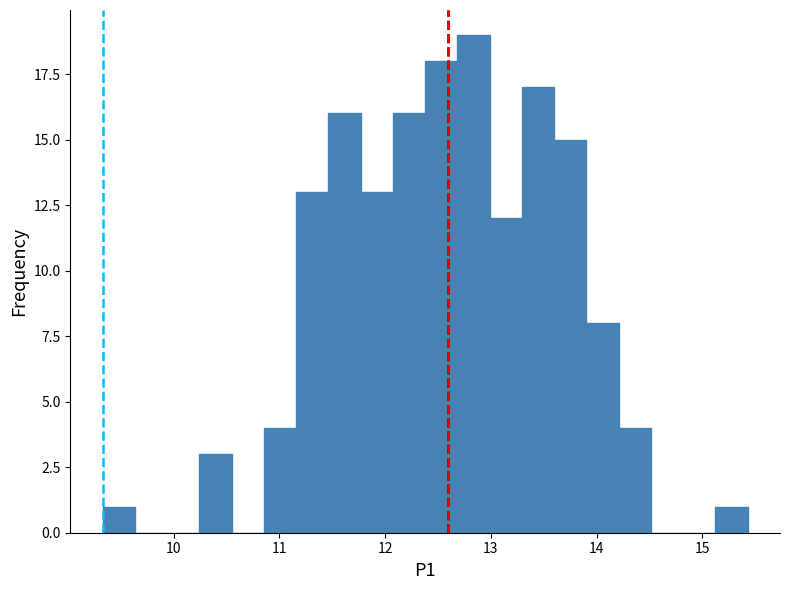

Around what value on the x-axis is the tallest bar? Give the approximate position of its centre, as read against the axis.

12.8